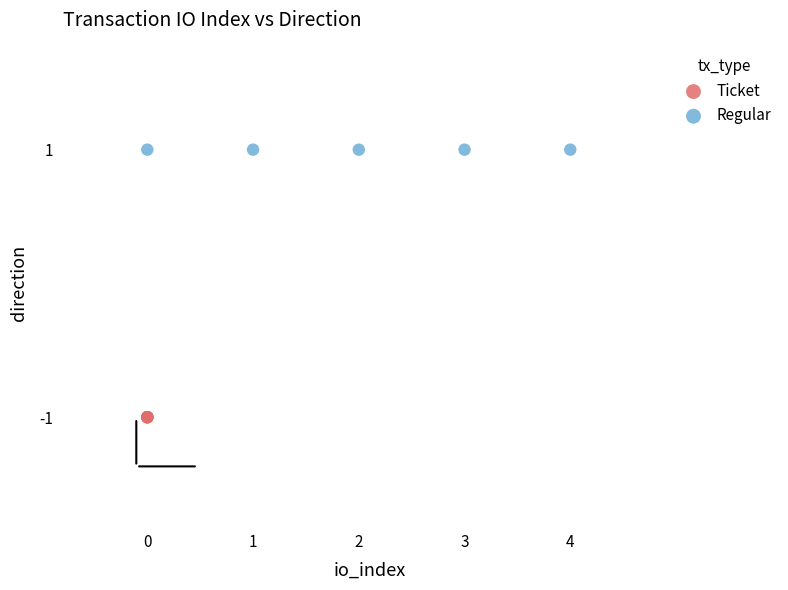

Which series contains the highest Y value?

Regular